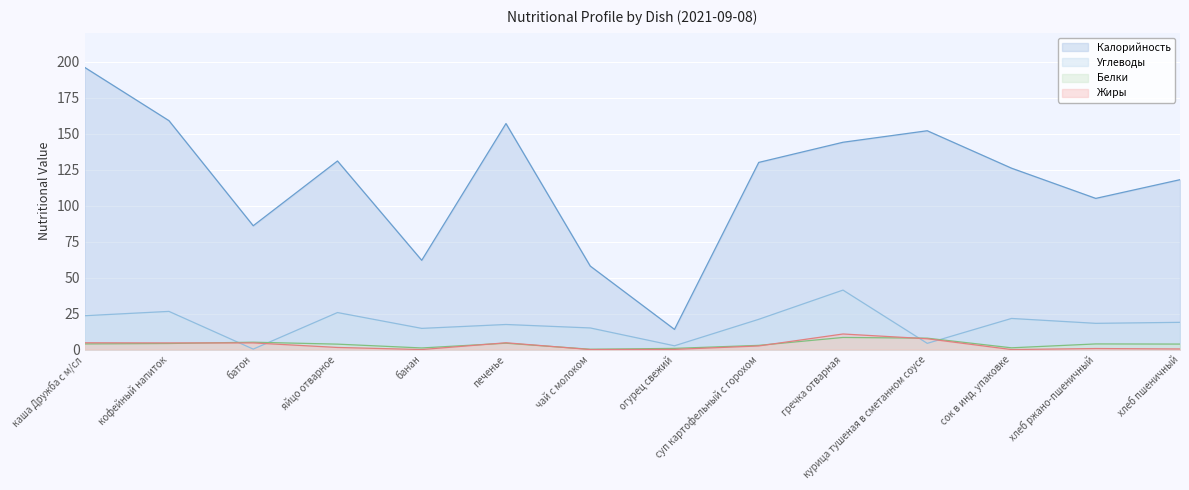

What is the average value of the Углеводы series?

17.9